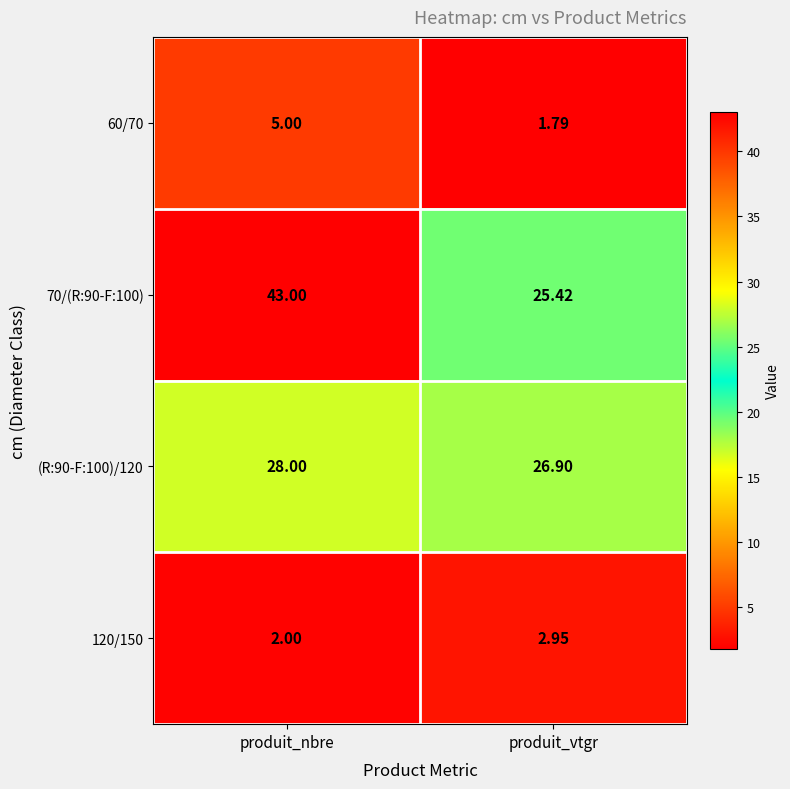

Which category has the lowest value in the 60/70 series?

produit_vtgr